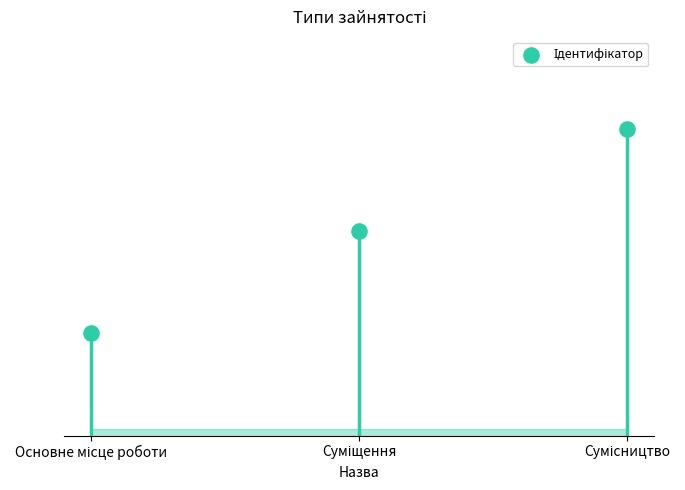

What is the change in value from Суміщення to Сумісництво?

+1